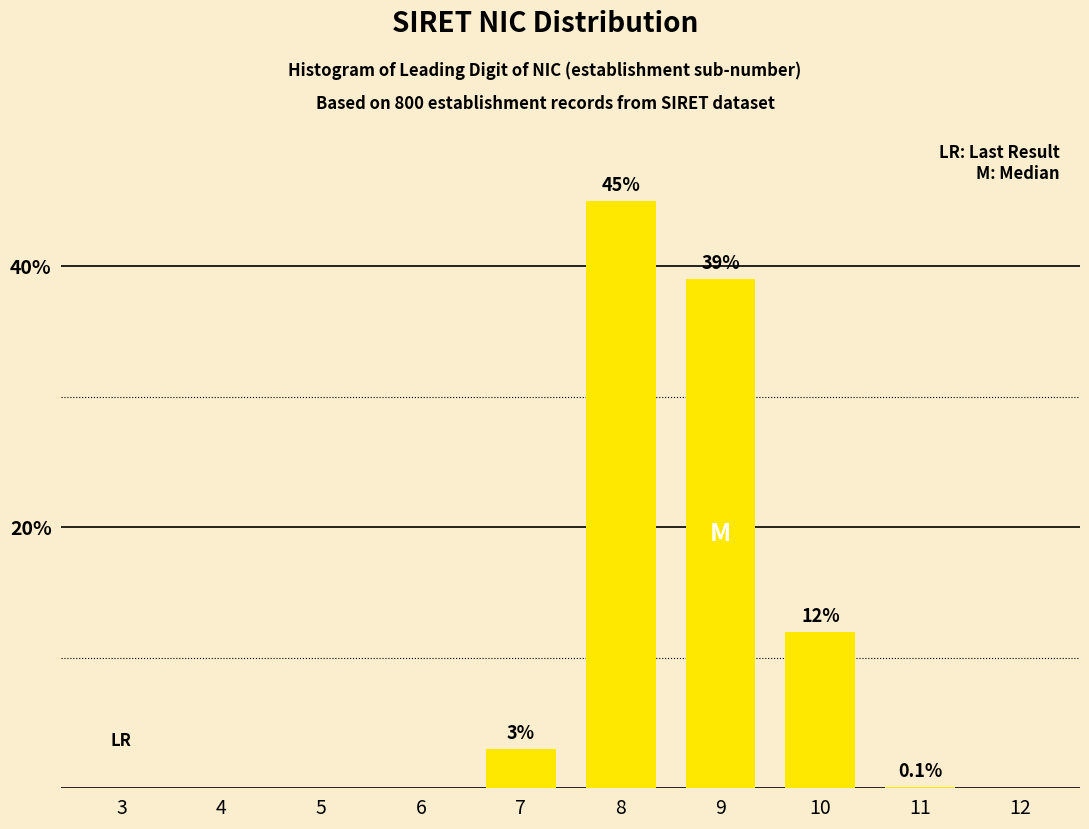

Reading left to right, extract all data points from this chart.

3=0.0	4=0.0	5=0.0	6=0.0	7=3.0	8=45.0	9=39.0	10=12.0	11=0.1	12=0.0